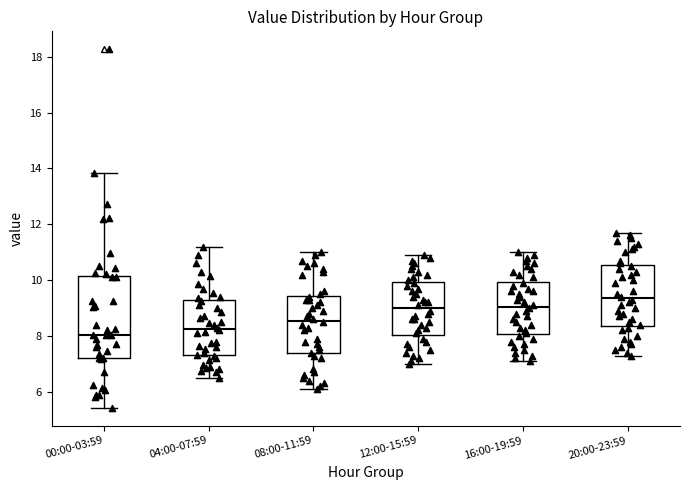

Which box is the tallest, from its lower edge to its upper edge?

00:00-03:59